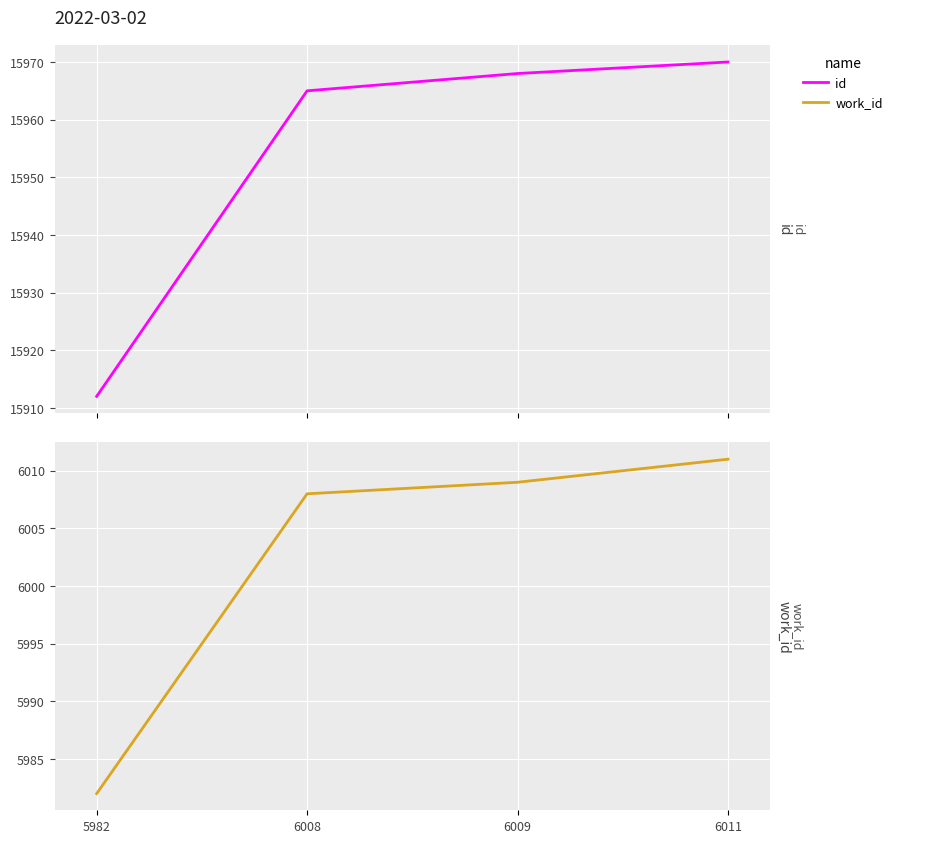

Reading right to left, extract all data points from this chart.

id: 6011=15970	6009=15968	6008=15965	5982=15912
work_id: 6011=6011	6009=6009	6008=6008	5982=5982